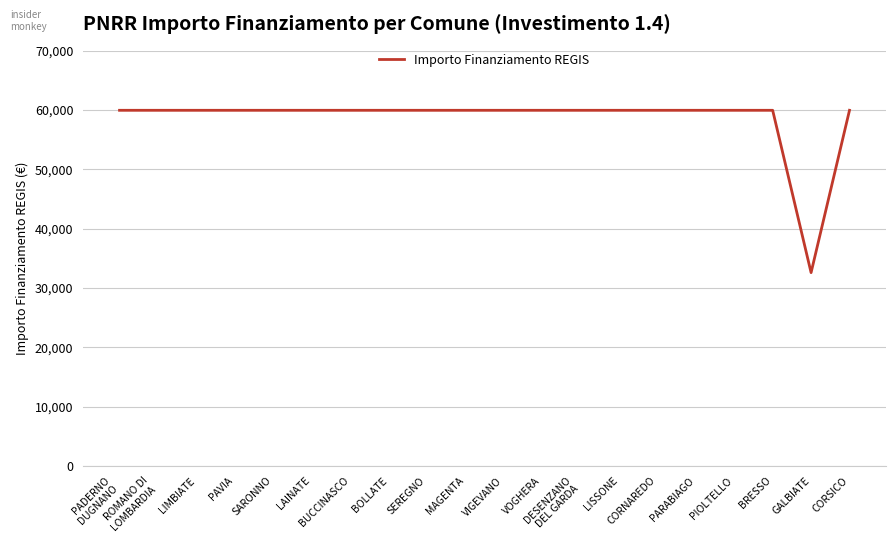

What is the difference between the maximum and minimum values?

27377